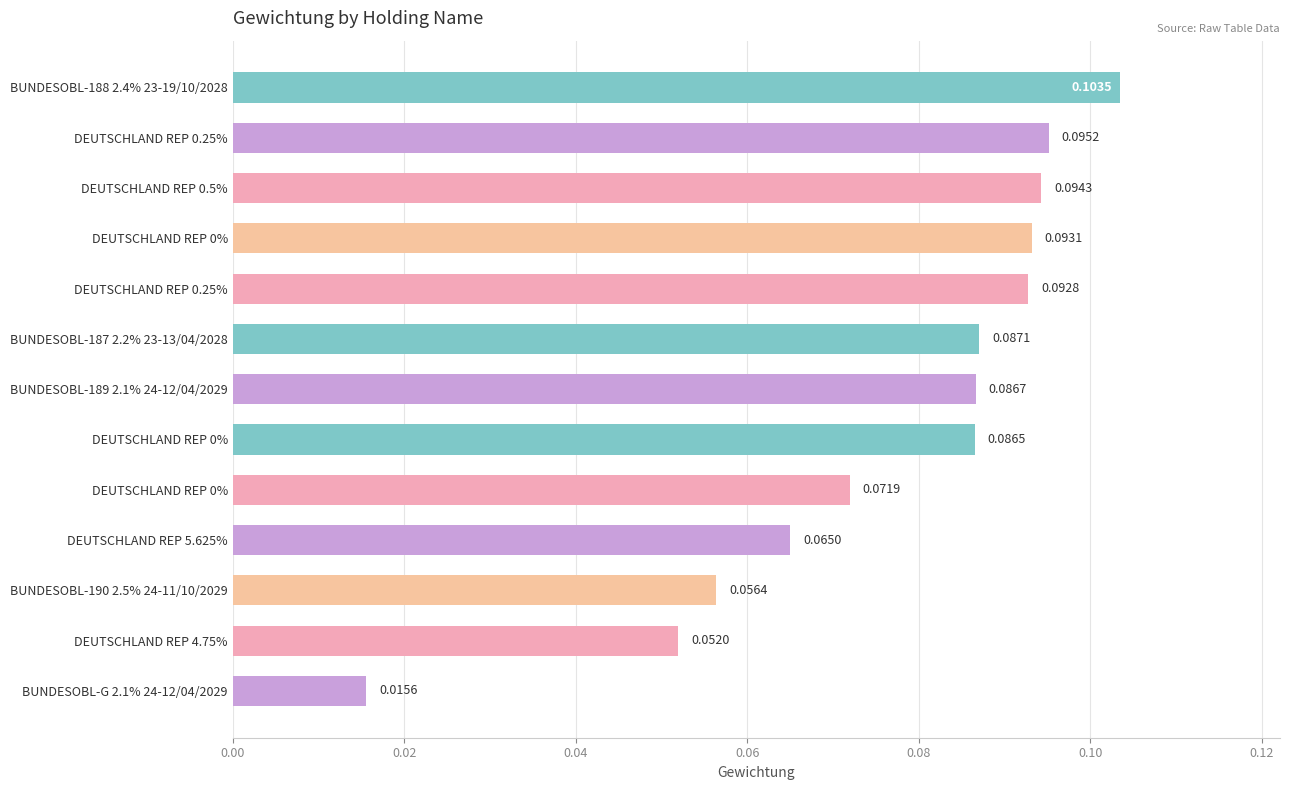

What is the maximum value shown in the chart?

0.1